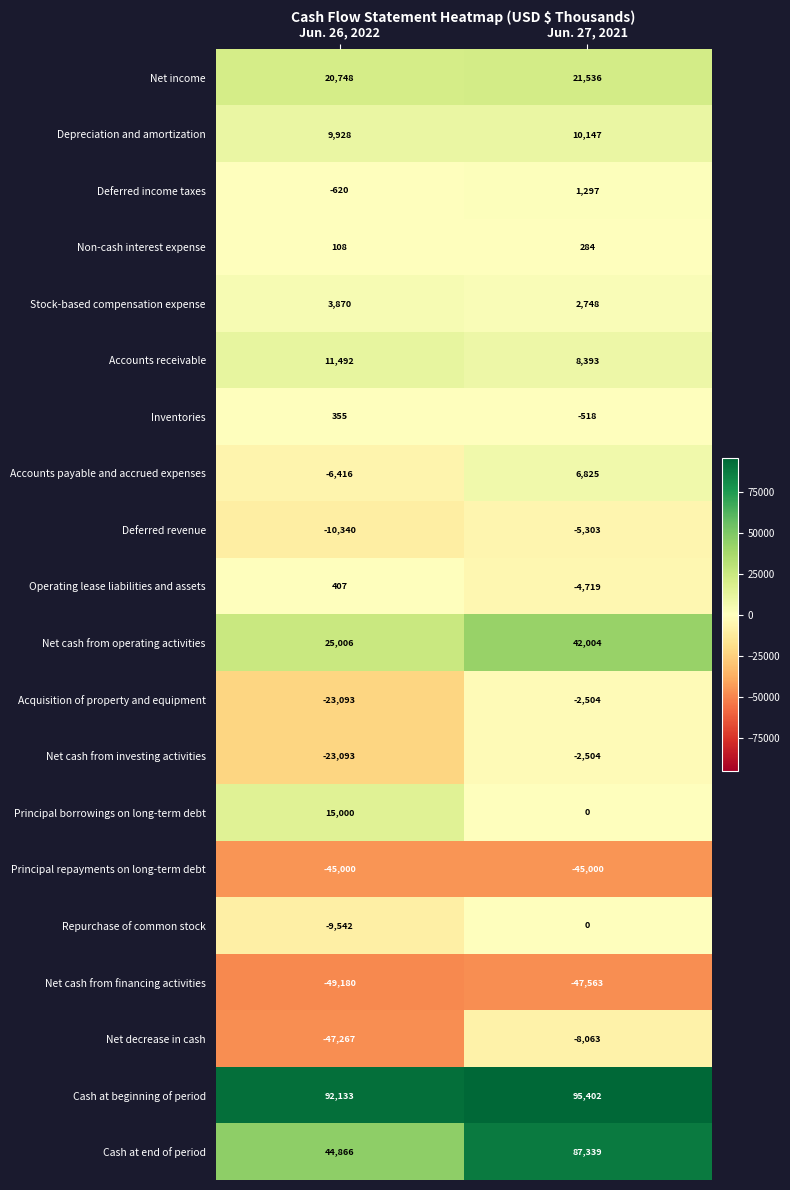

The Inventories series shows 530 at Jun. 26, 2022. True or false?

False